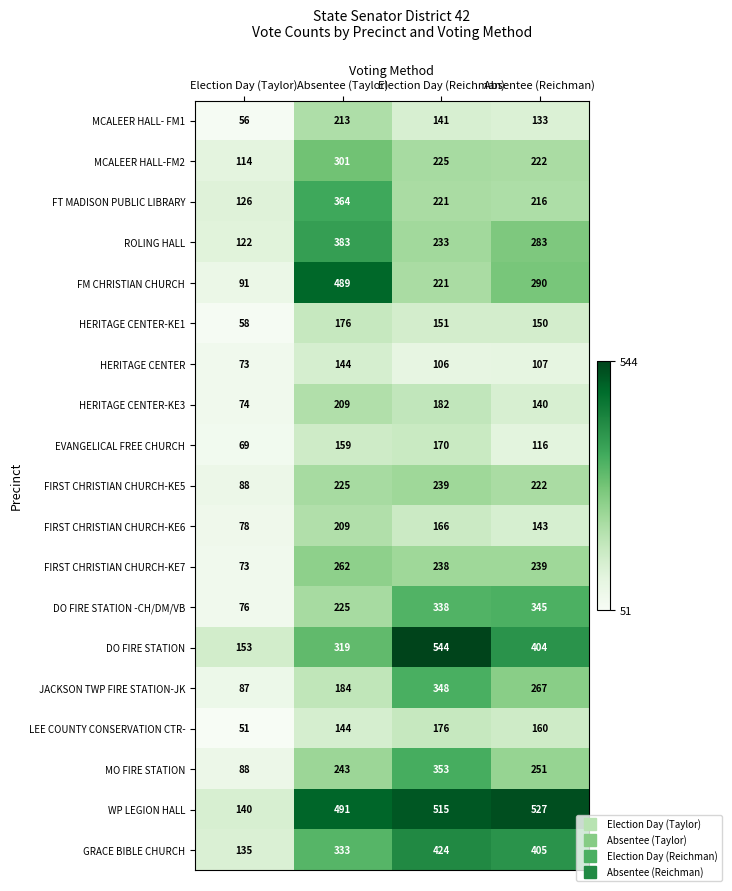

At which category is the sum across all series the highest?

Absentee (Taylor)